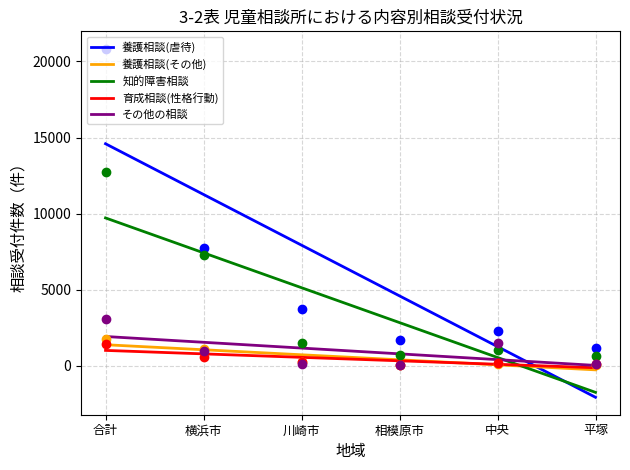

Which series has the widest spread of Y values?

養護相談(虐待)